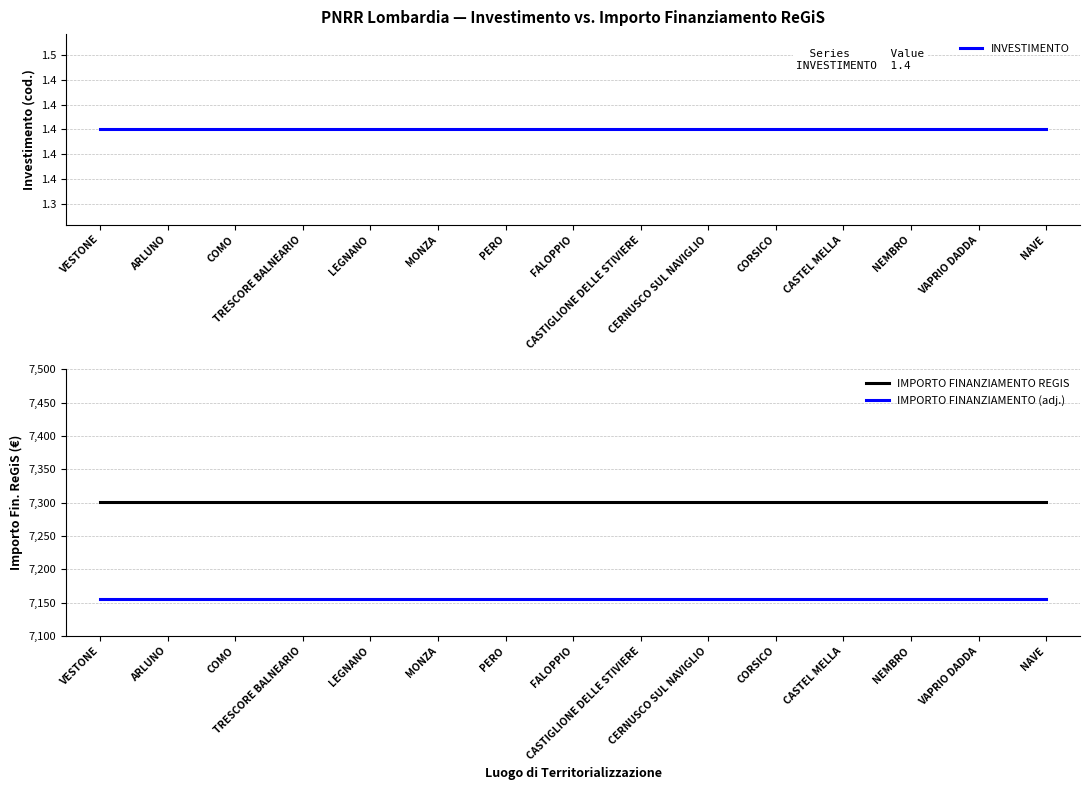

At which category does the chart reach its minimum across all series?

VESTONE